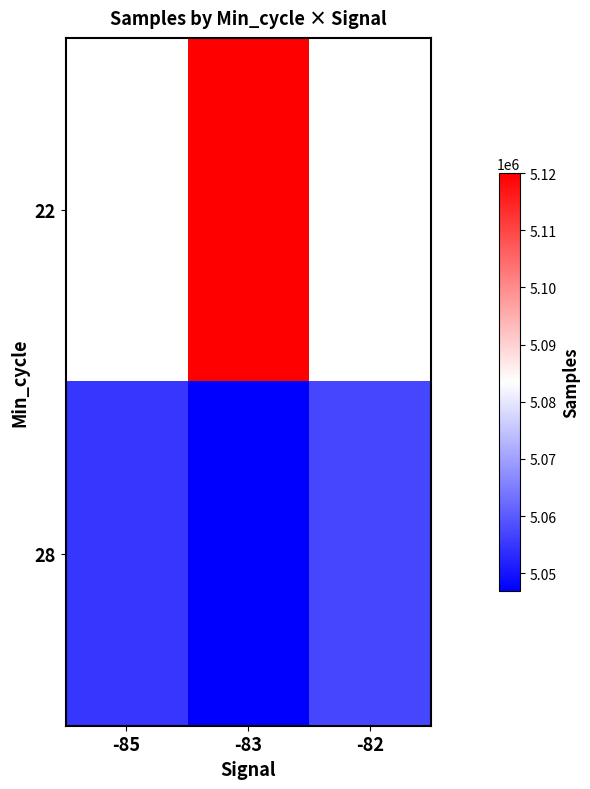

Where is 28 nearest to the value 5051982?

-85